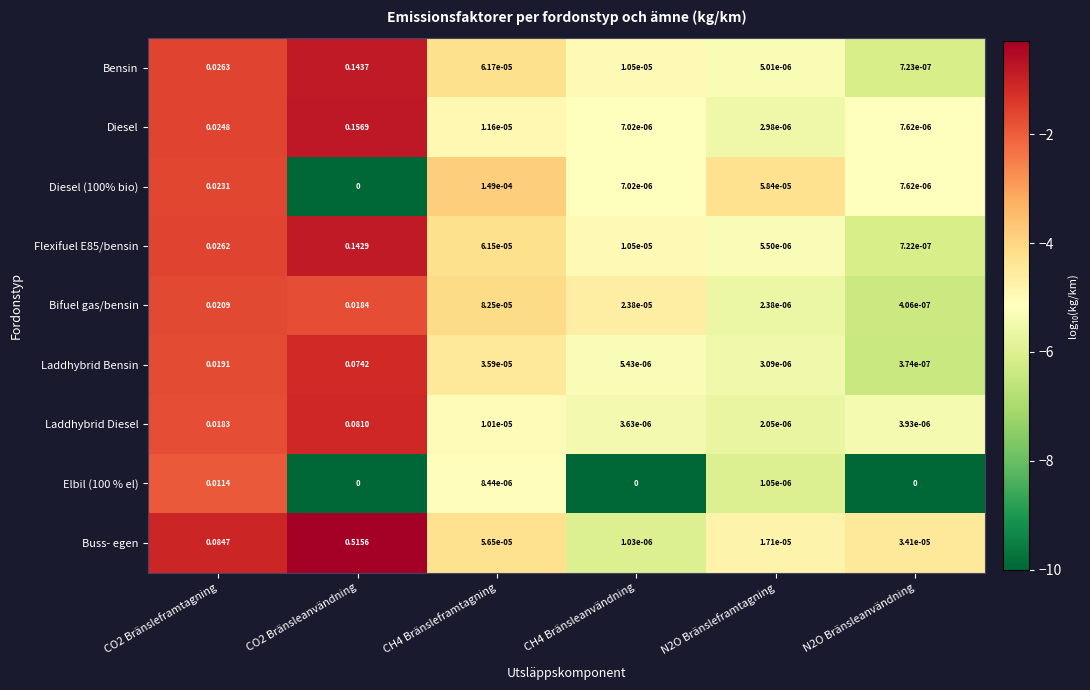

Which series has the largest range (max minus min)?

Buss- egen